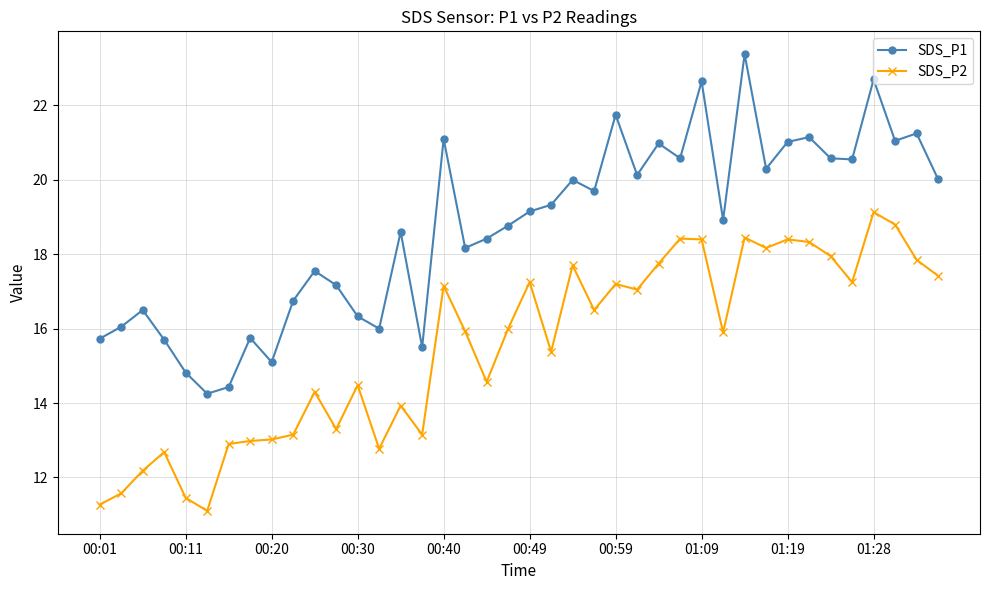

Is this an area chart (filled region under the line)?

No